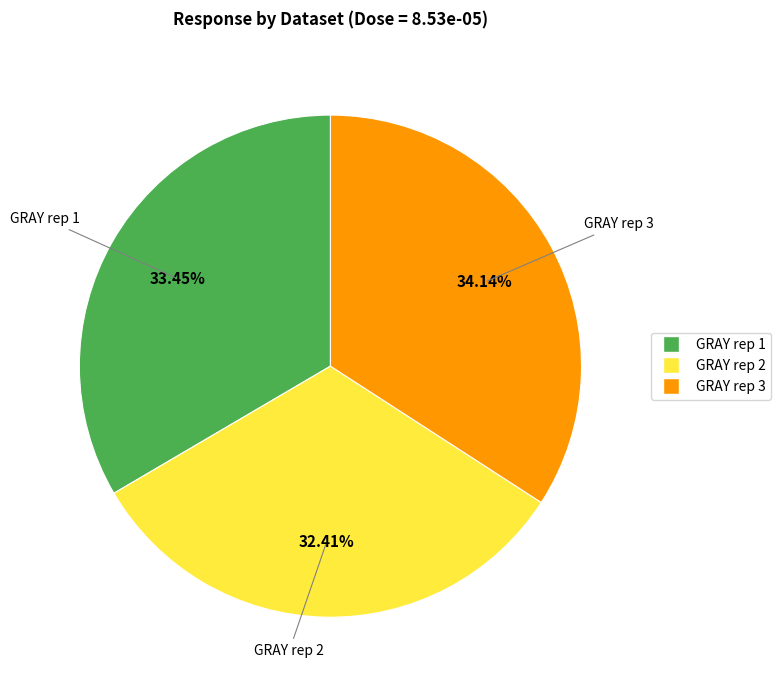

What is the total percentage of GRAY rep 1 and GRAY rep 2?

65.9%